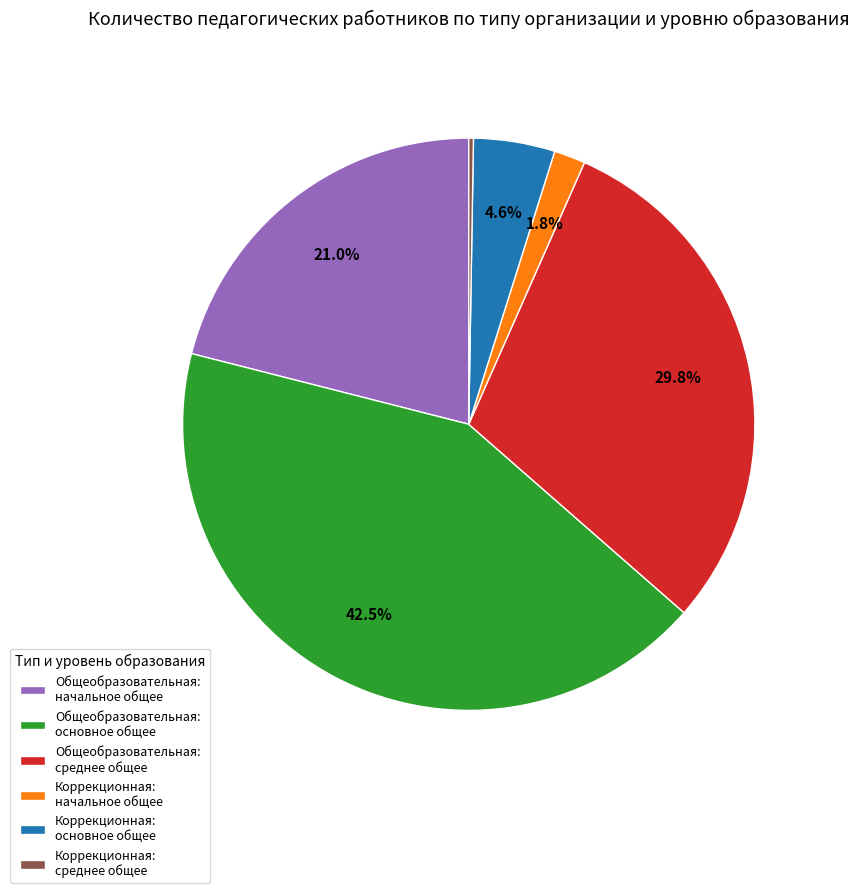

Is Общеобразовательная: начальное общее the majority of the pie?

No